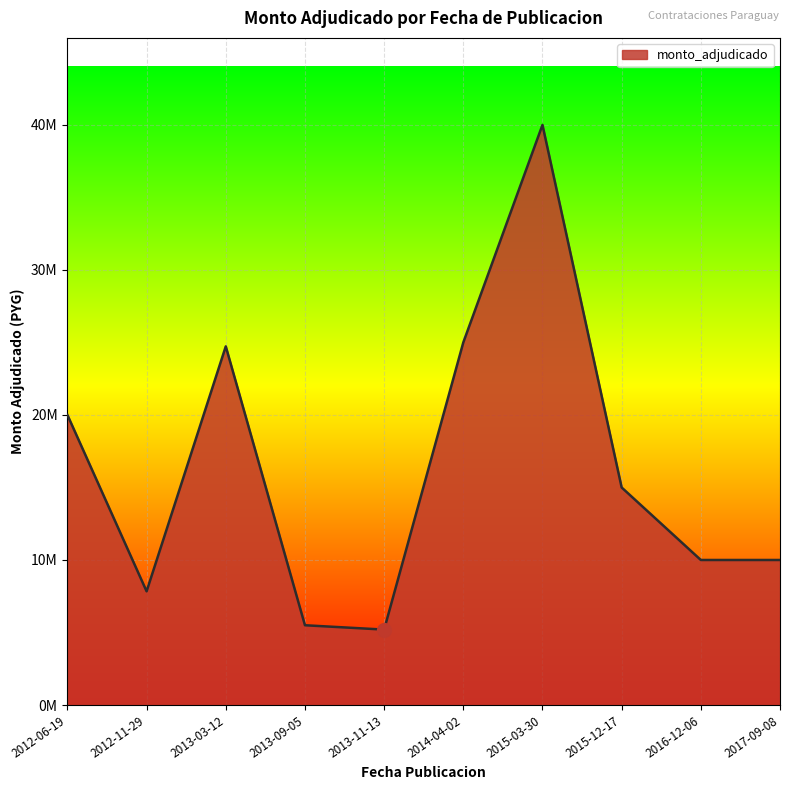

True or false: there are more than 2 points higher than both neighbors.

False